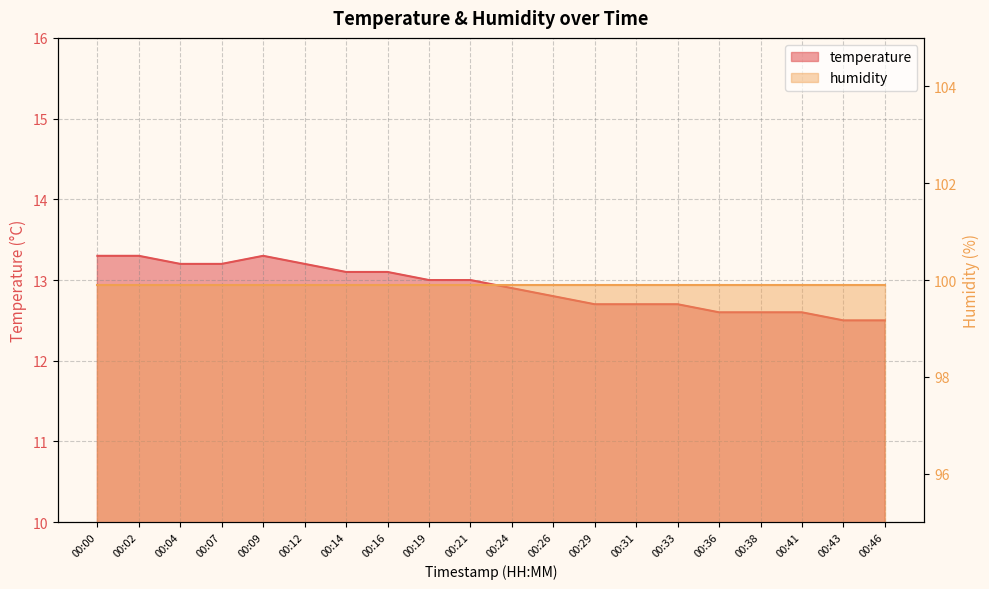

Where is the first local maximum?

00:09